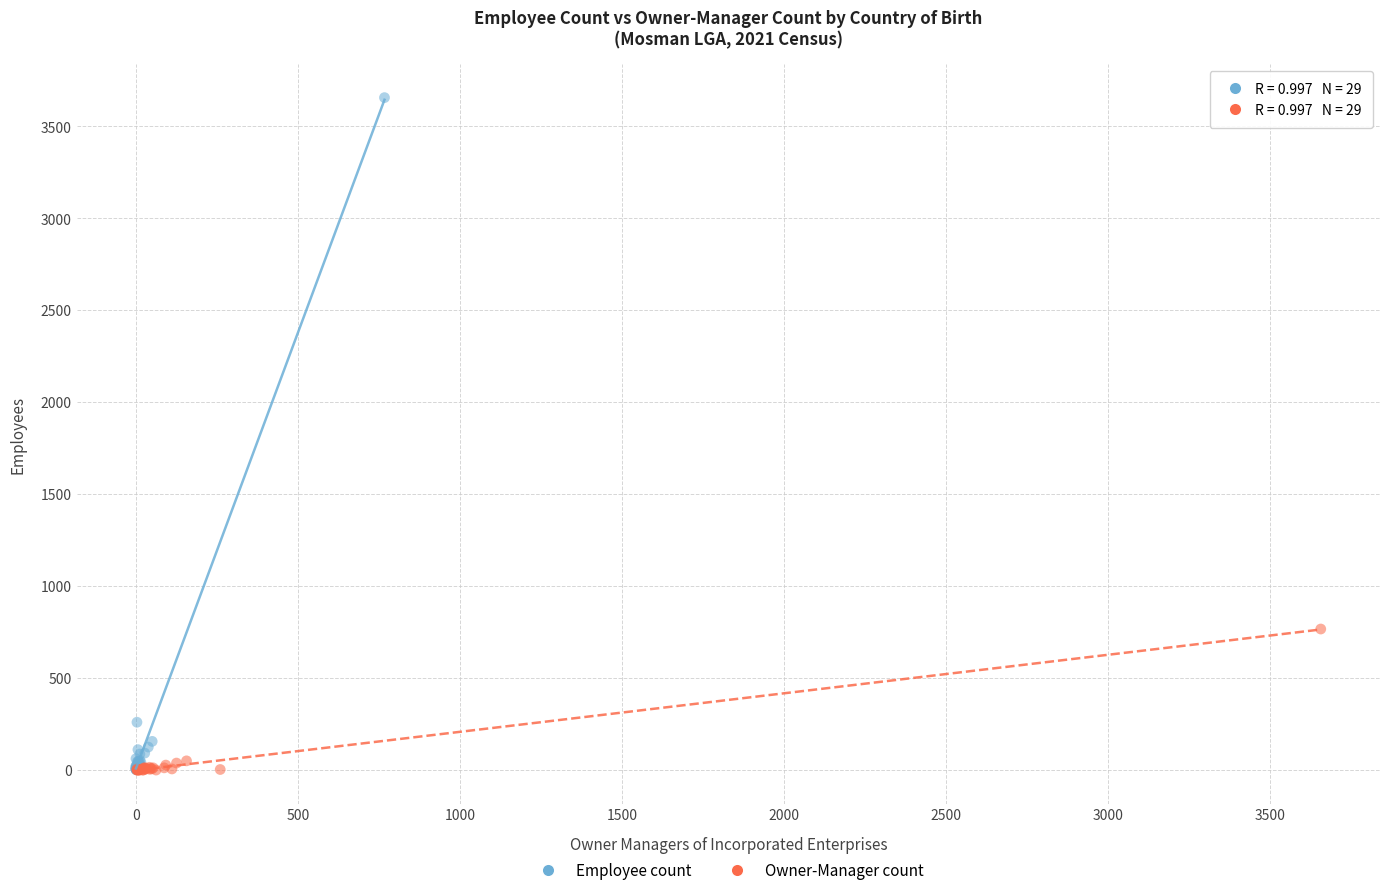

Which series has the widest spread of Y values?

Employee count